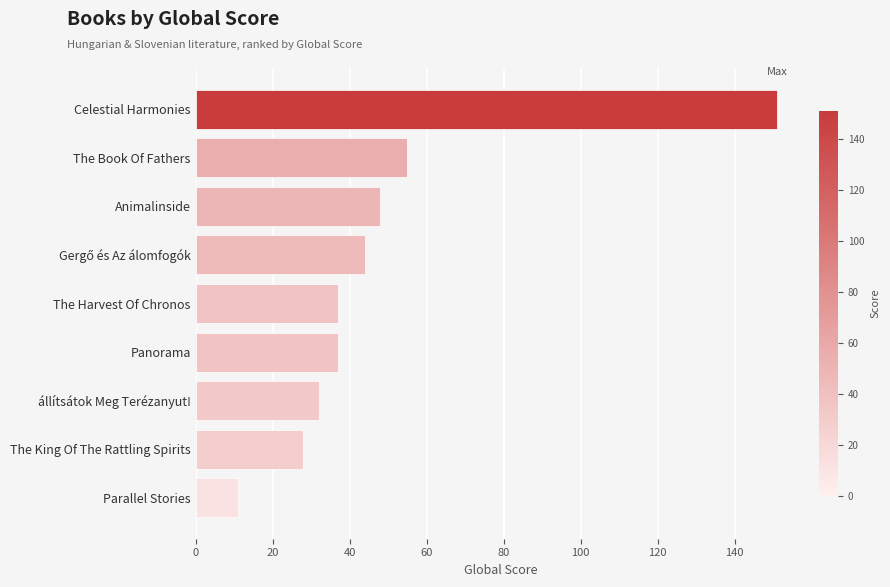

Reading bottom to top, extract all data points from this chart.

11	28	32	37	37	44	48	55	151